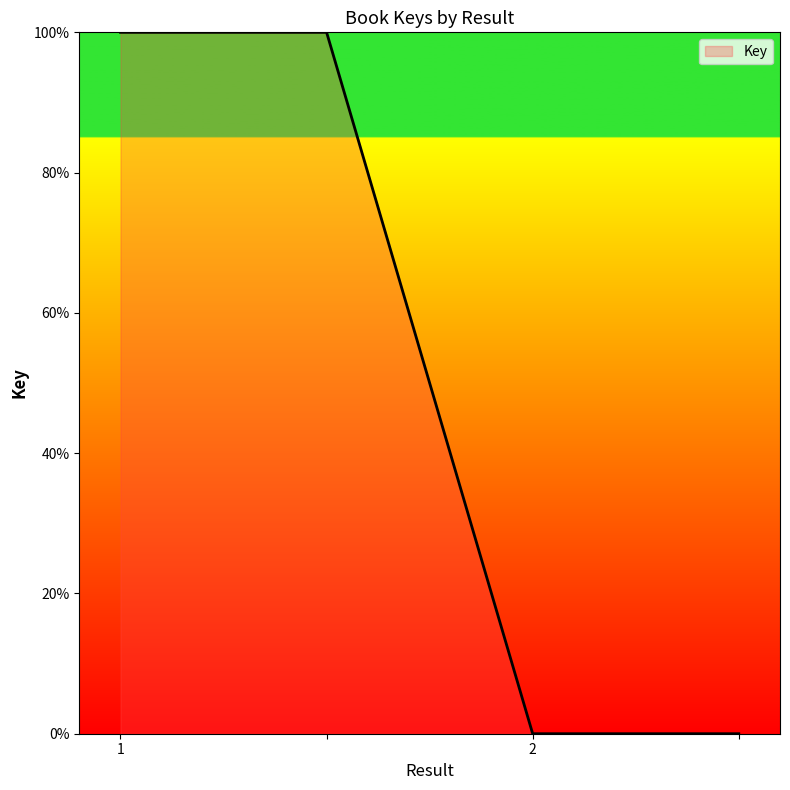

What is the maximum value shown in the chart?

100